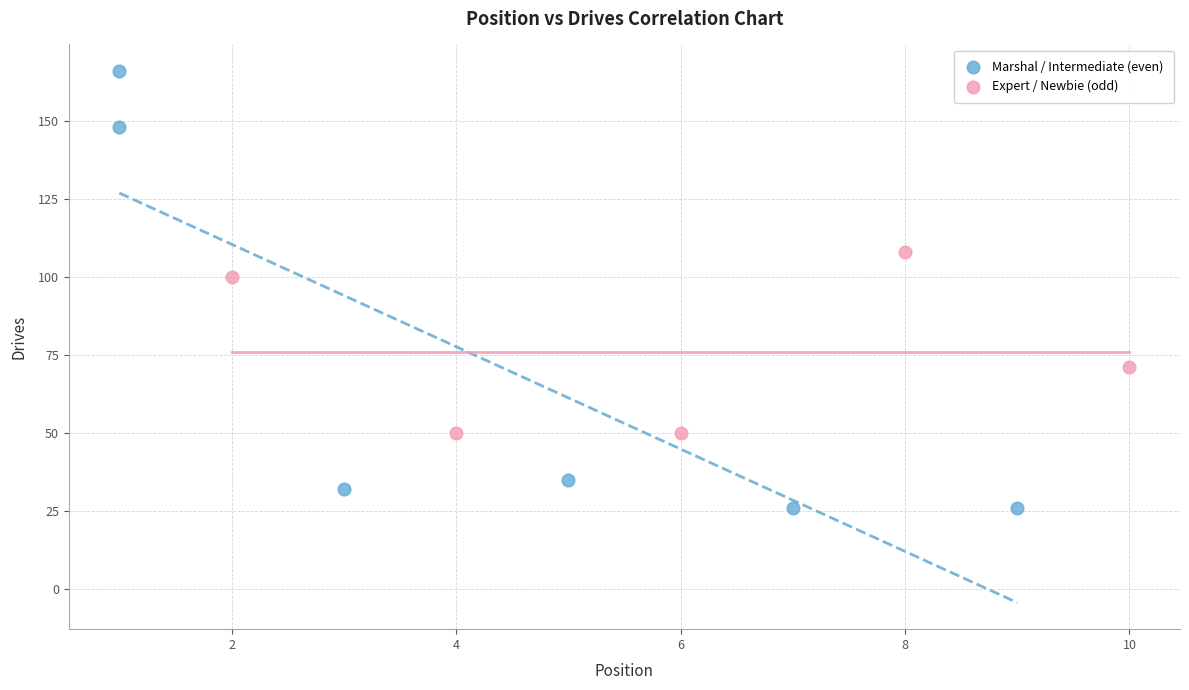

Which series has the largest Y range (max minus min)?

Marshal / Intermediate (even)